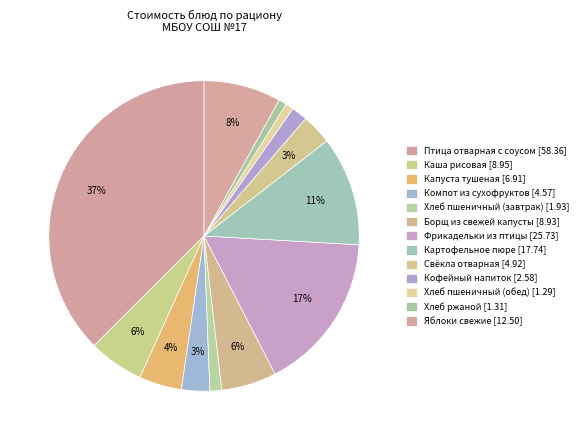

Rank the categories by value from lowest to highest.

Хлеб пшеничный (обед), Хлеб ржаной, Хлеб пшеничный (завтрак), Кофейный напиток, Компот из сухофруктов, Свёкла отварная, Капуста тушеная, Борщ из свежей капусты, Каша рисовая, Яблоки свежие, Картофельное пюре, Фрикадельки из птицы, Птица отварная с соусом